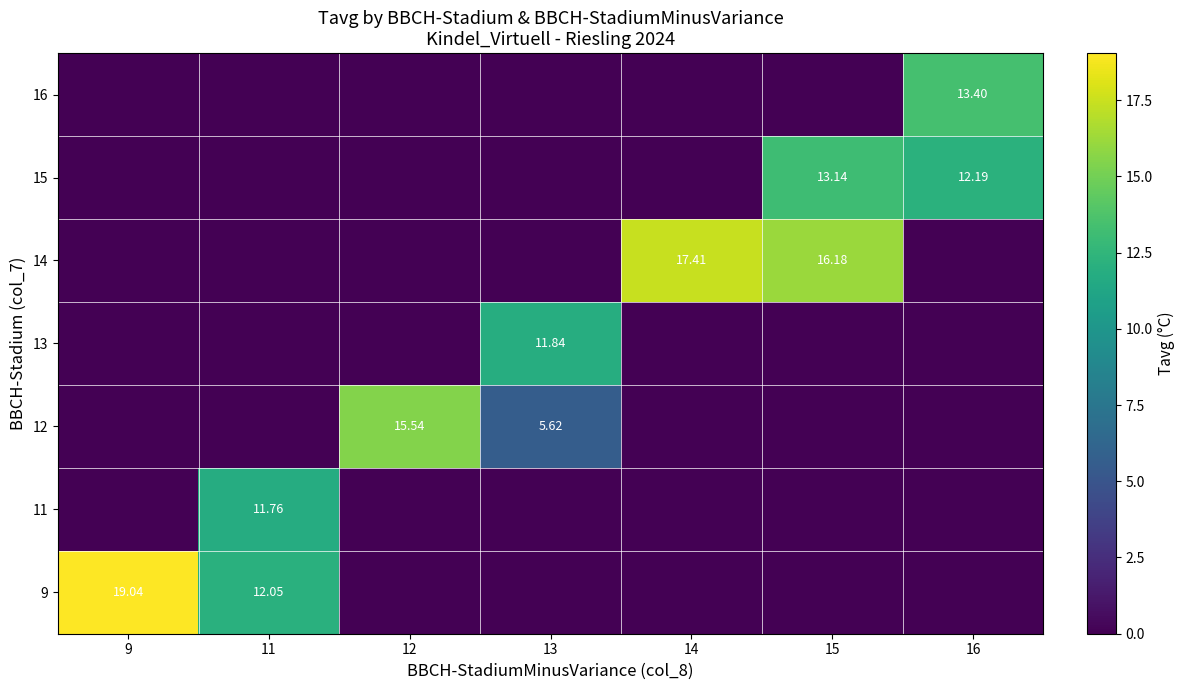

What is the sum of all 16 values?

13.4